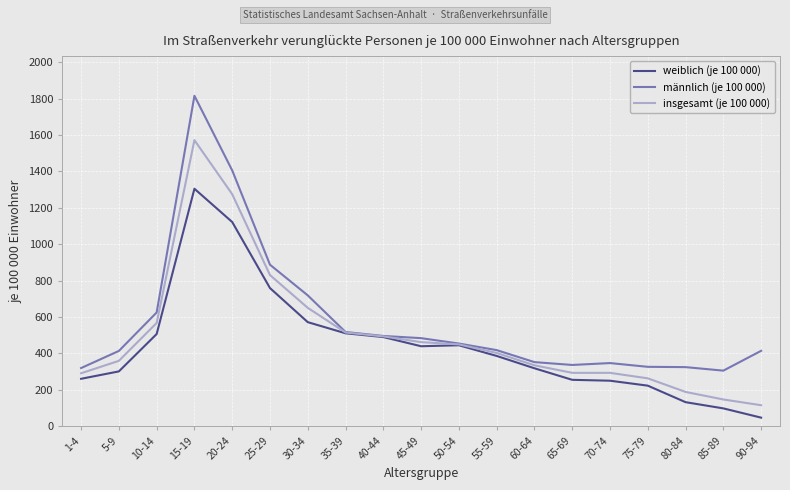

What is the lowest value of the männlich (je 100 000) series?

305.5